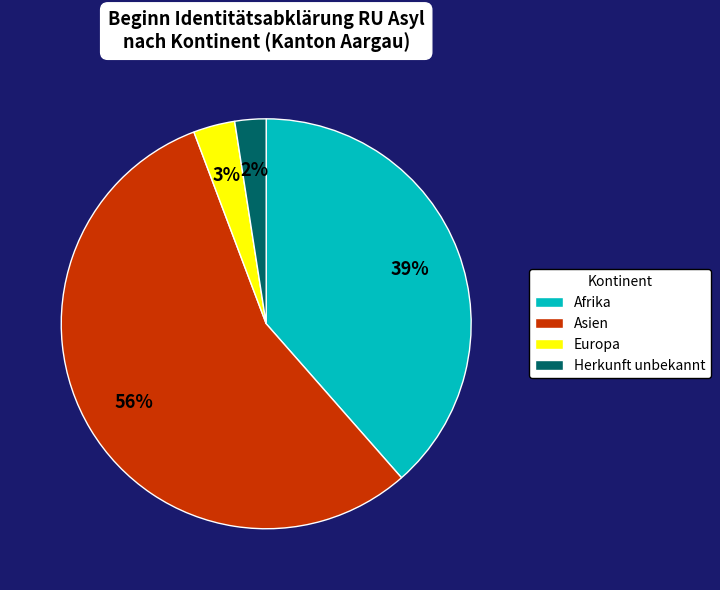

The Herkunft unbekannt slice represents 2% of the pie. True or false?

True